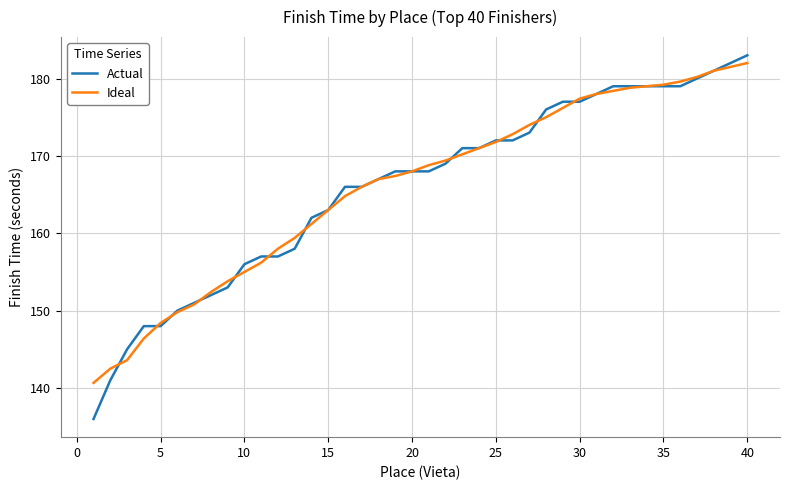

What is the minimum value for Actual?

136.0